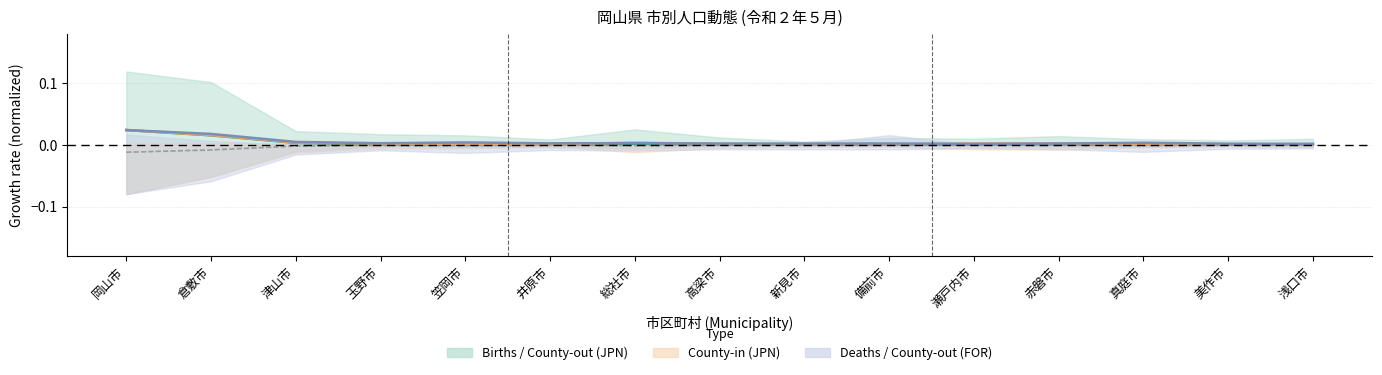

Which series has the widest spread of values?

出生(日本人)